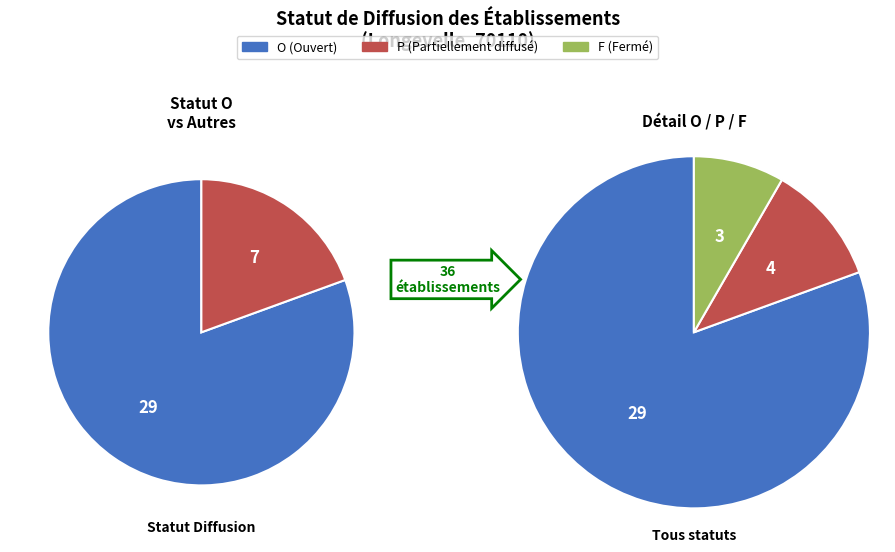

To the nearest percent, what portion does O represent?

81%